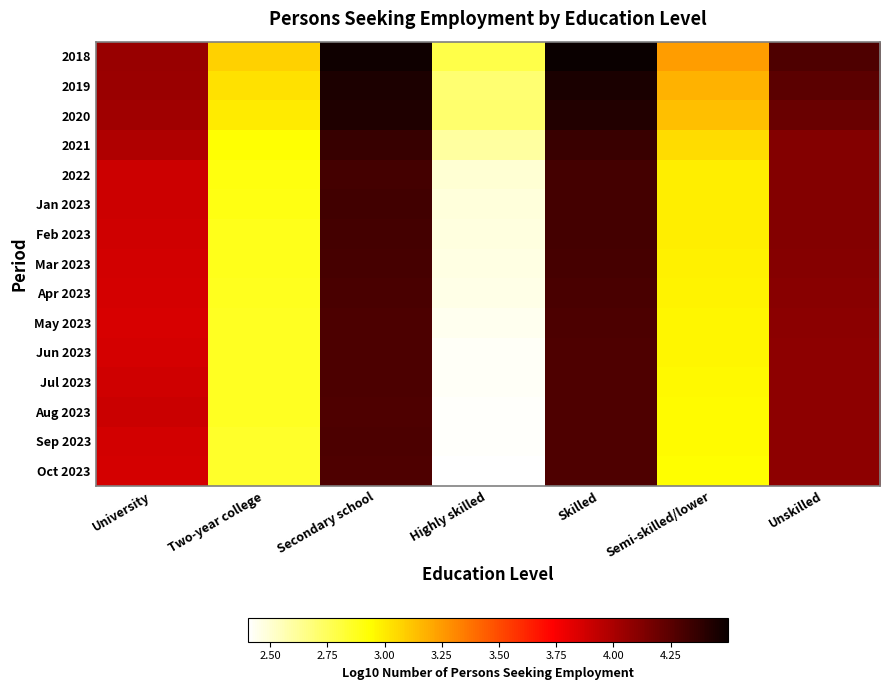

How many distinct data groups are displayed?

15